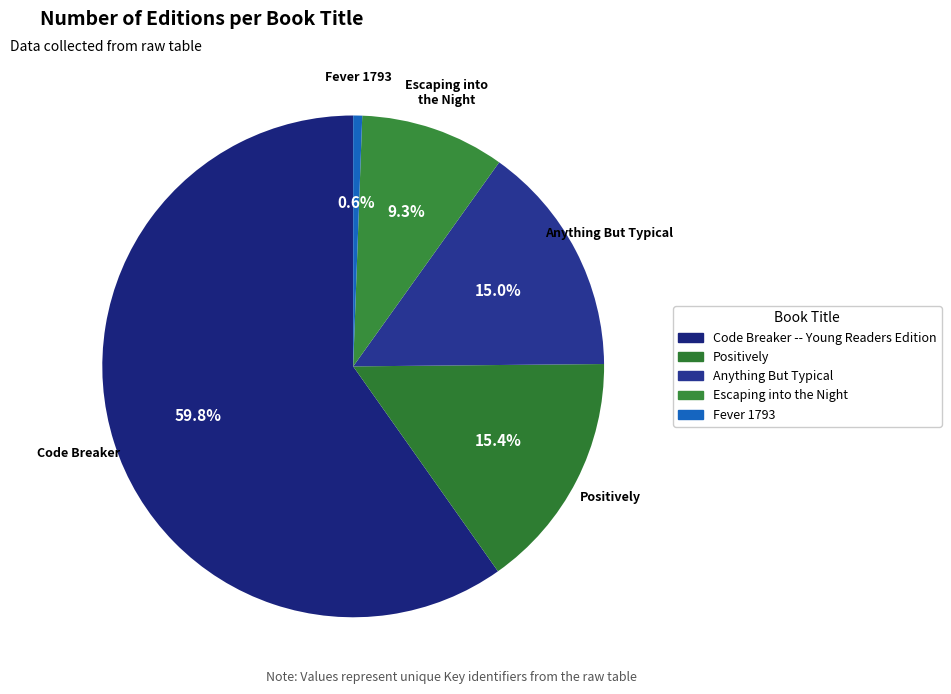

To the nearest percent, what is the difference between the largest and smallest slice percentages?

59%